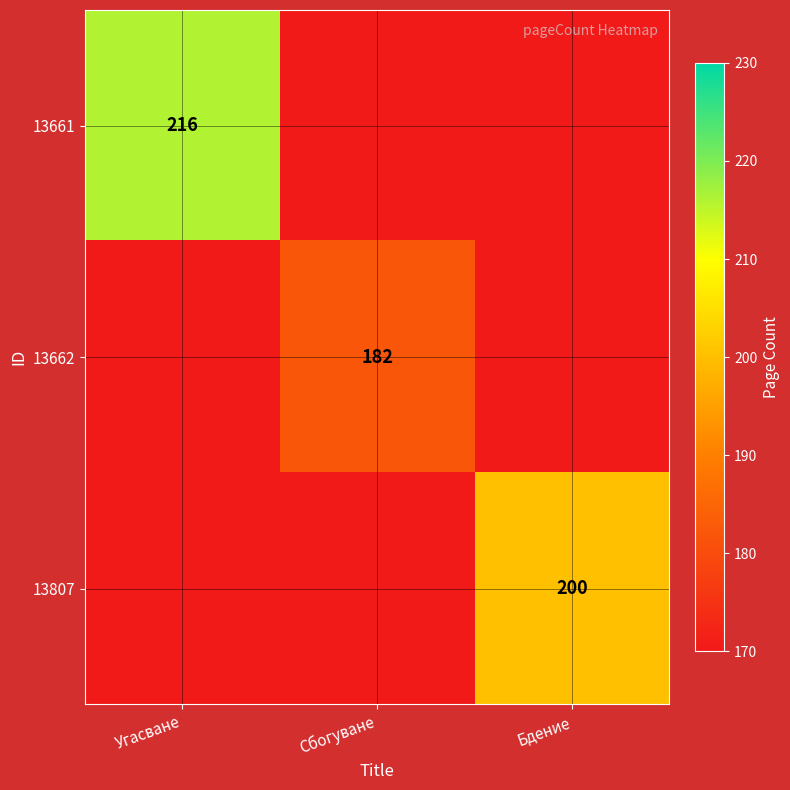

The 13662 series shows 105 at Сбогуване. True or false?

False